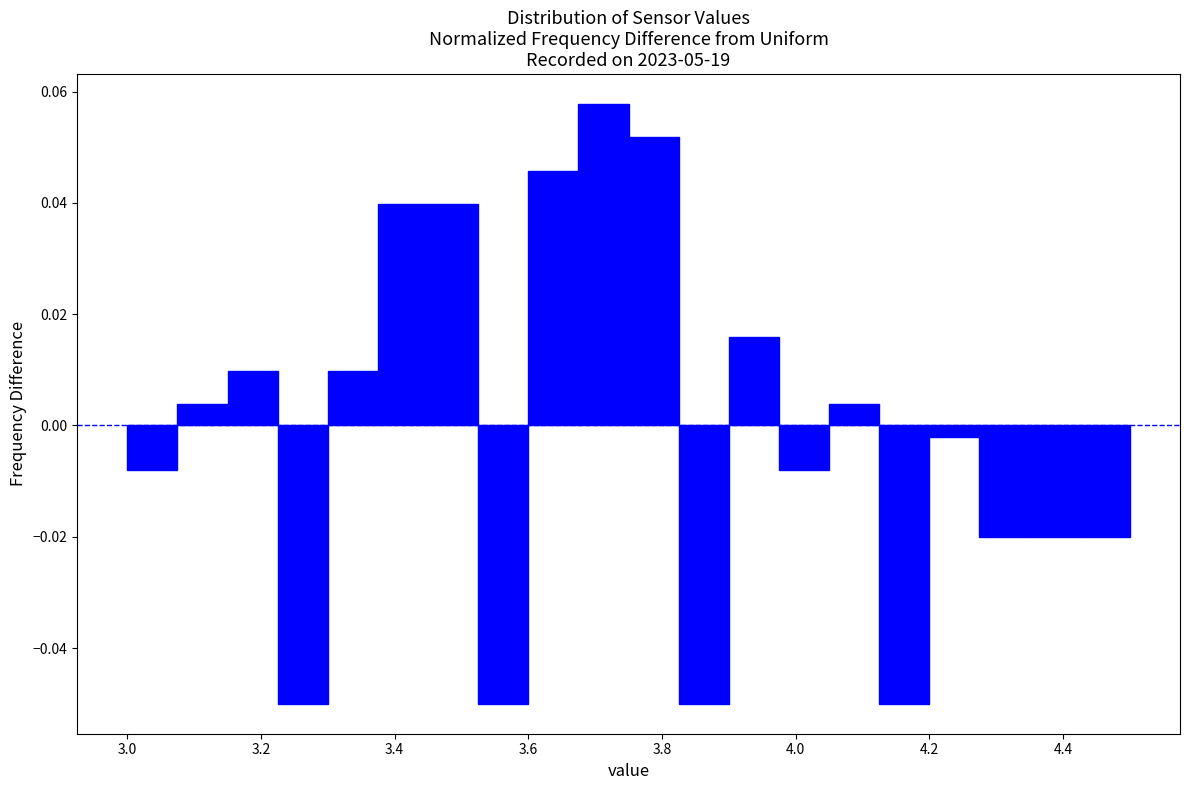

Read against the x-axis, roughly where is the centre of the tallest bar?

3.72